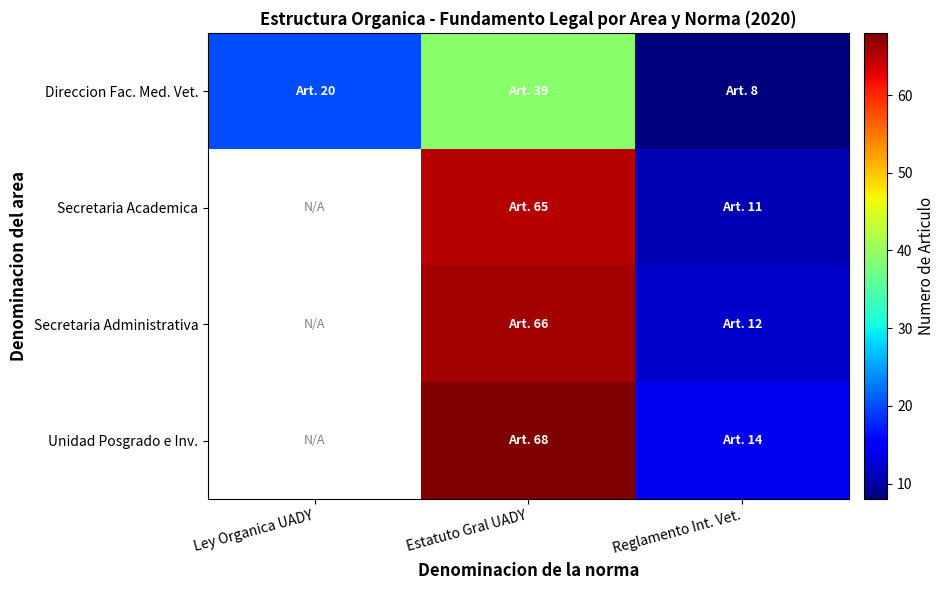

True or false: Secretaria Academica has a value of 65.0 at Estatuto Gral UADY.

True